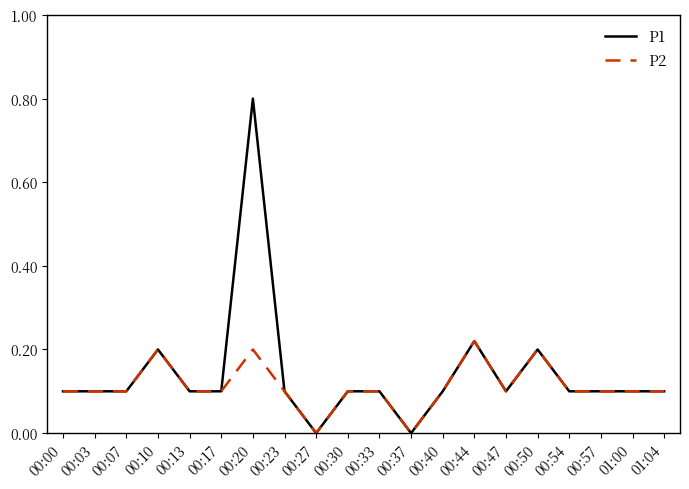

List the series in order of their peak value, lowest first.

P2, P1